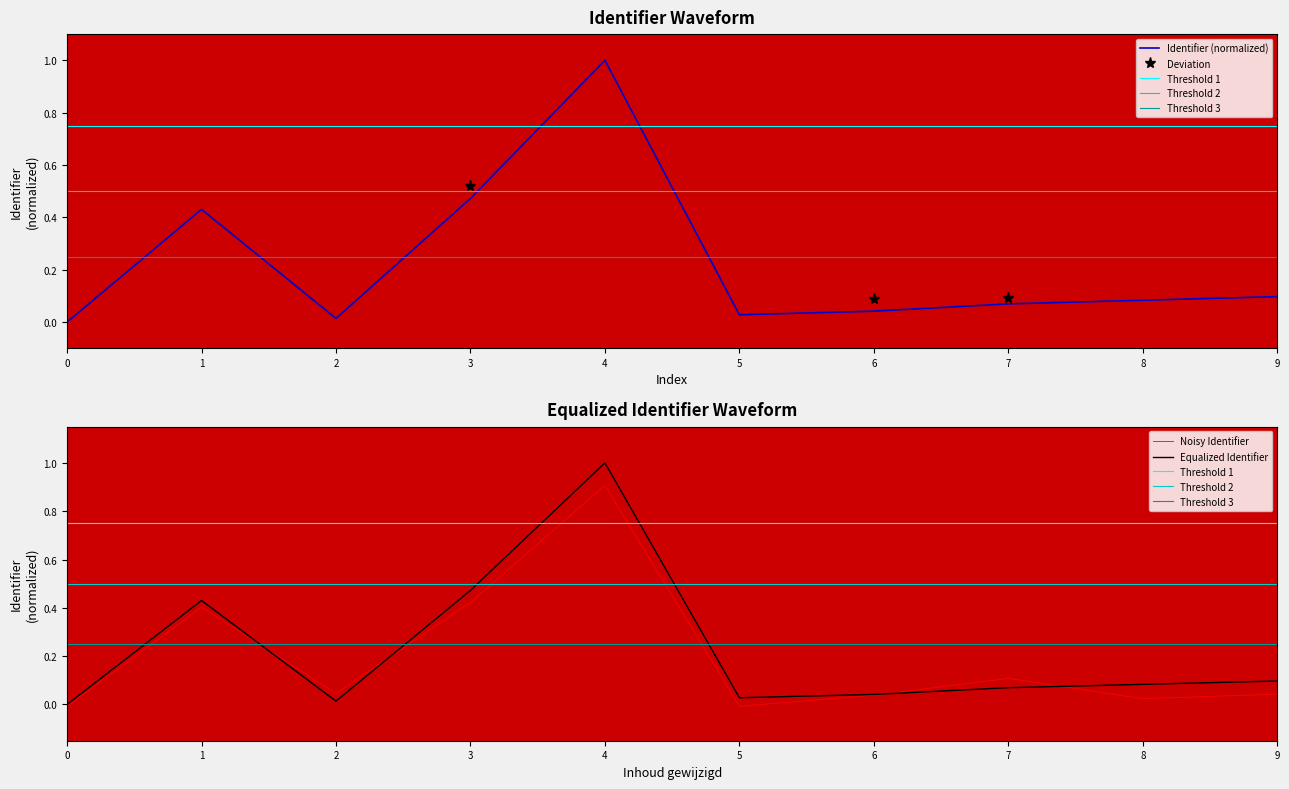

Is the value of Noisy Identifier at 7 greater than the value of Equalized Identifier at 2?

Yes